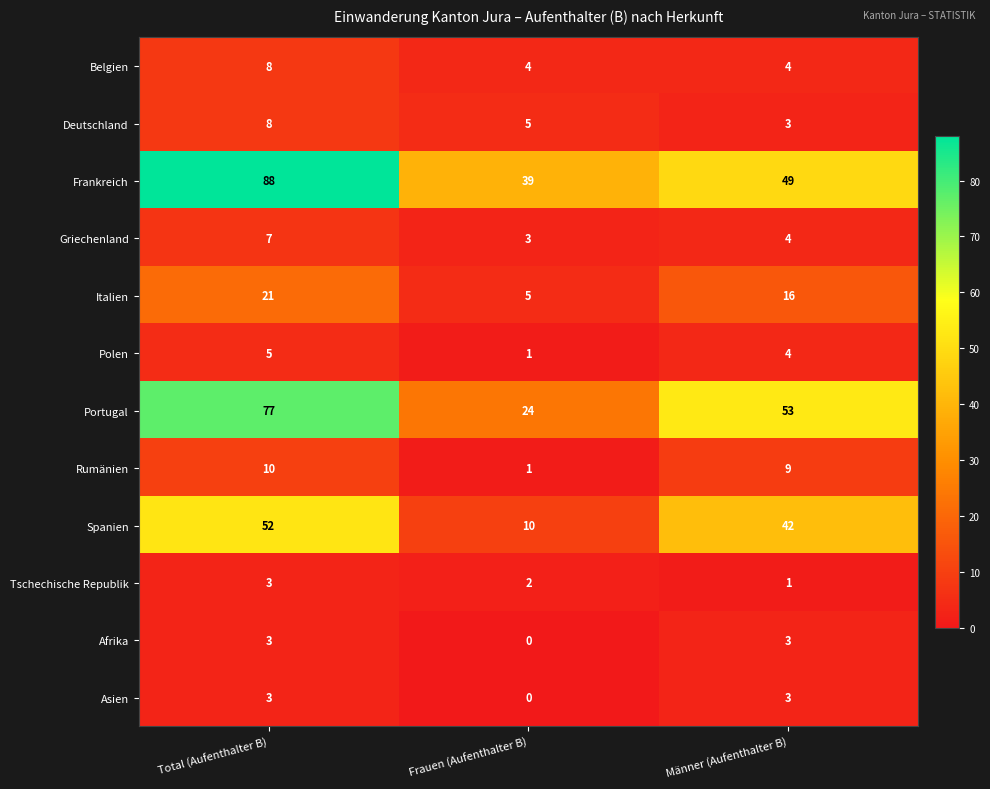

At how many categories does at least one series exceed 80?

1